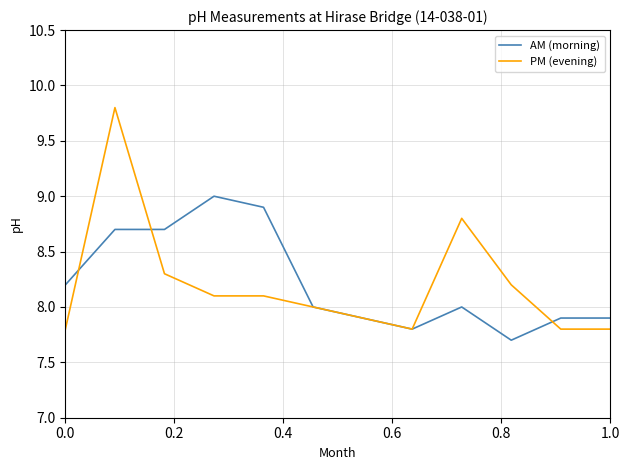

Which series has the widest spread of values?

PM (evening)